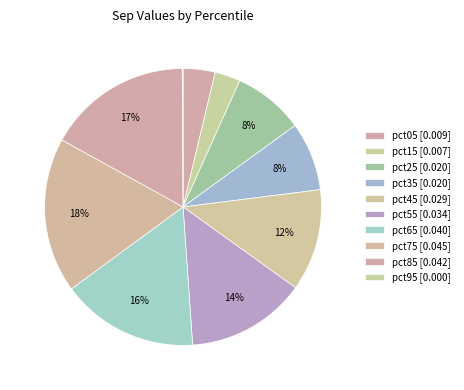

To the nearest percent, what is the combined percentage of pct95 and pct15?

3%